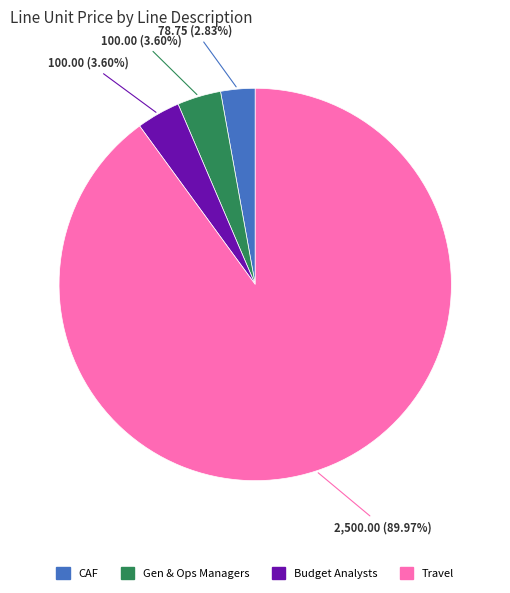

Does any single category account for the majority?

Yes